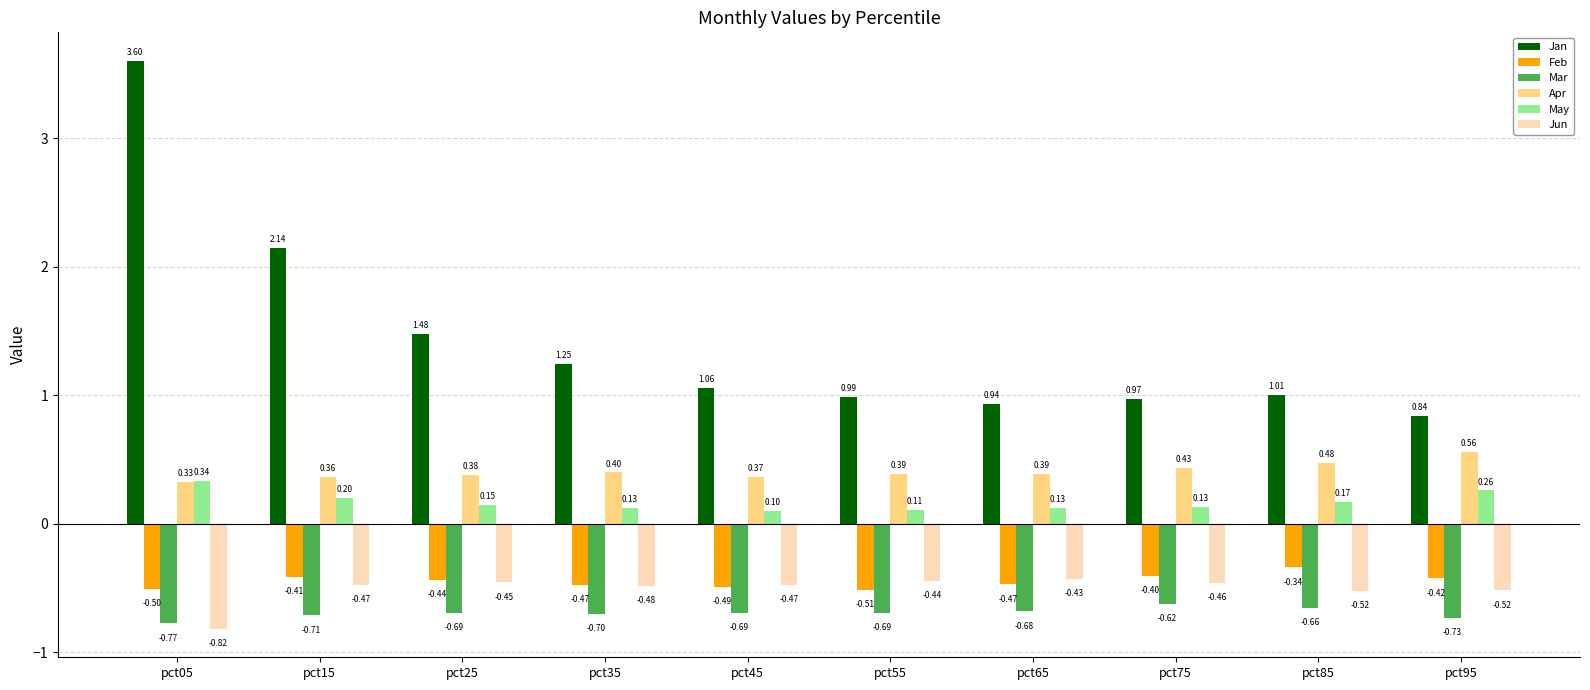

What are all the series names shown in the legend?

Jan, Feb, Mar, Apr, May, Jun